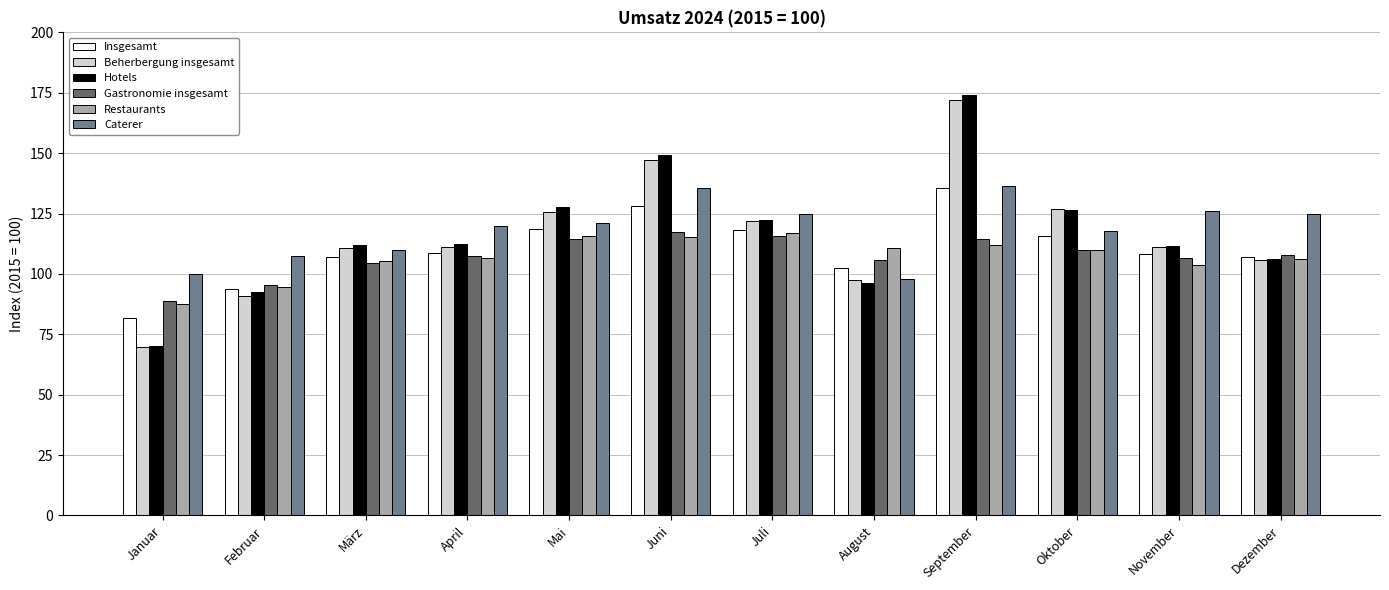

What is the label of the 6th bar from the right?

Juli